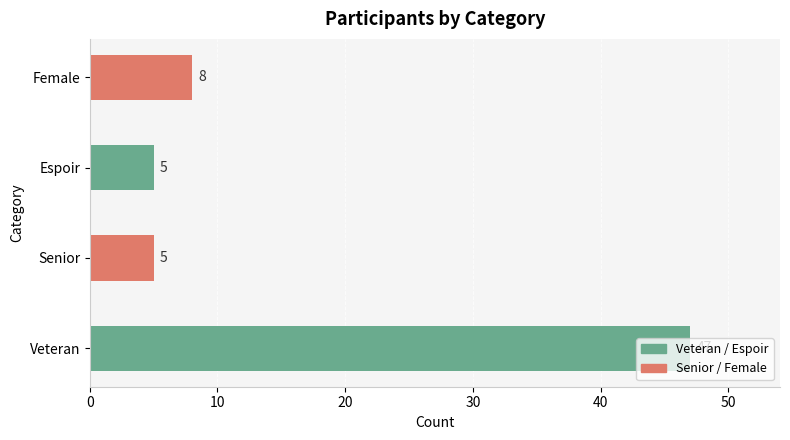

What is the difference between the maximum and minimum values?

42